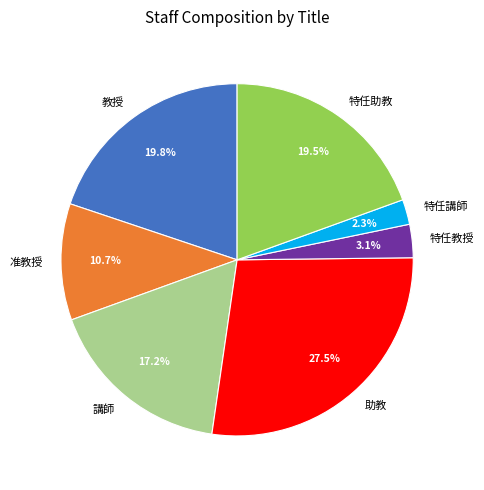

Which has a higher value, 特任教授 or 准教授?

准教授